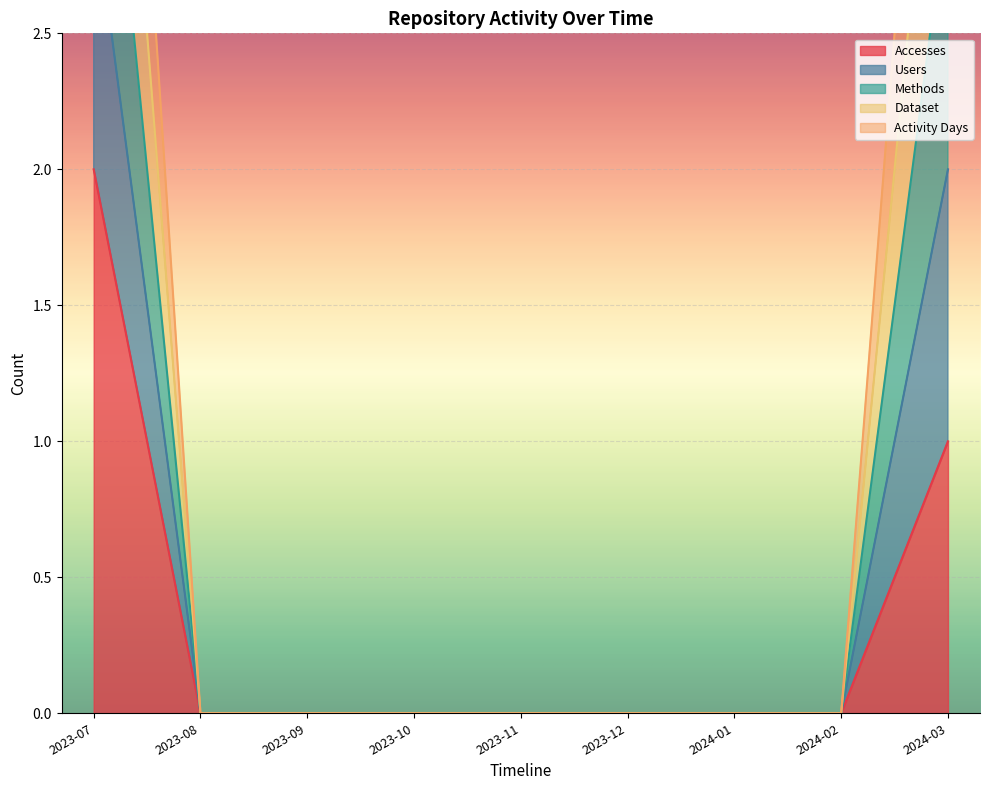

True or false: Accesses has a value of 2 at 2023-07.

True